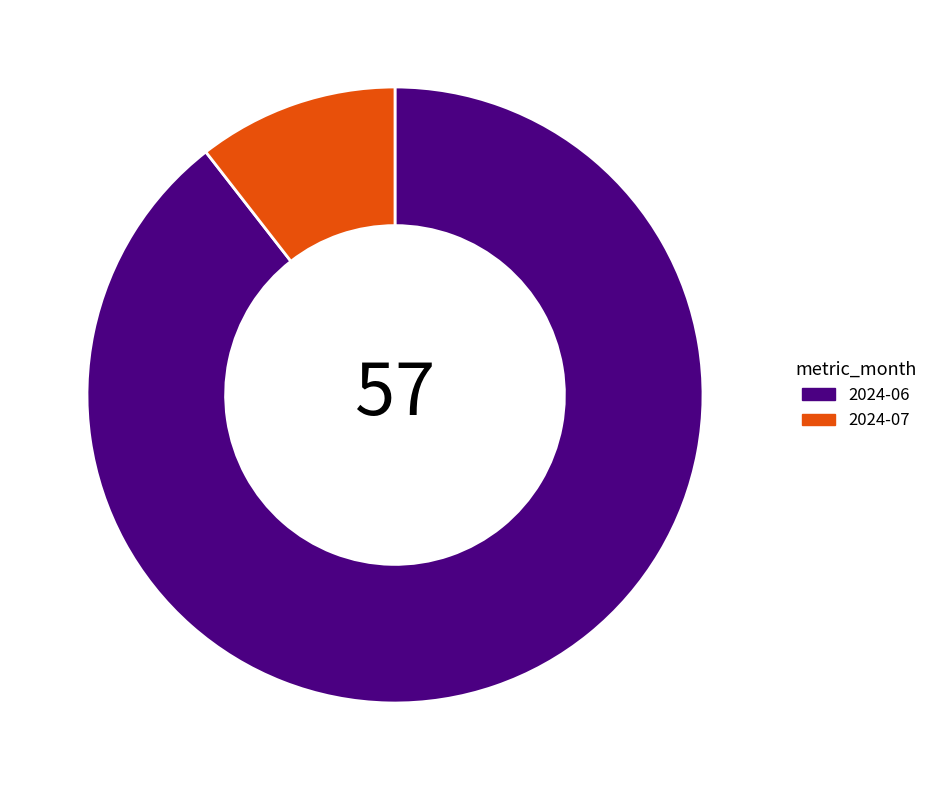

How many segments does this pie chart have?

2